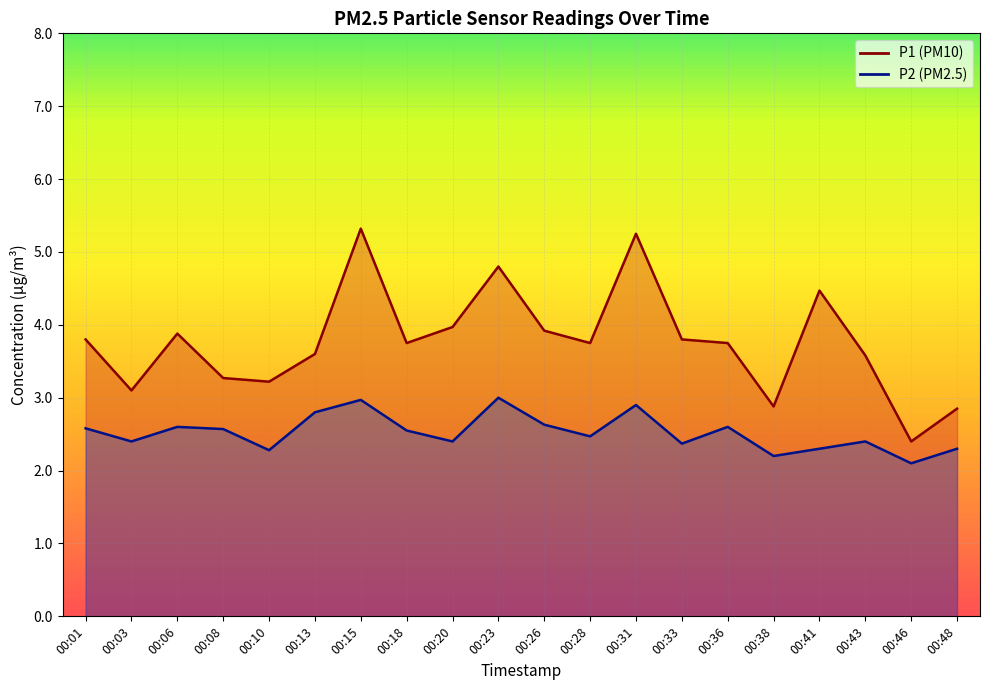

What is the spread (max minus min) of values at 00:43?

1.2